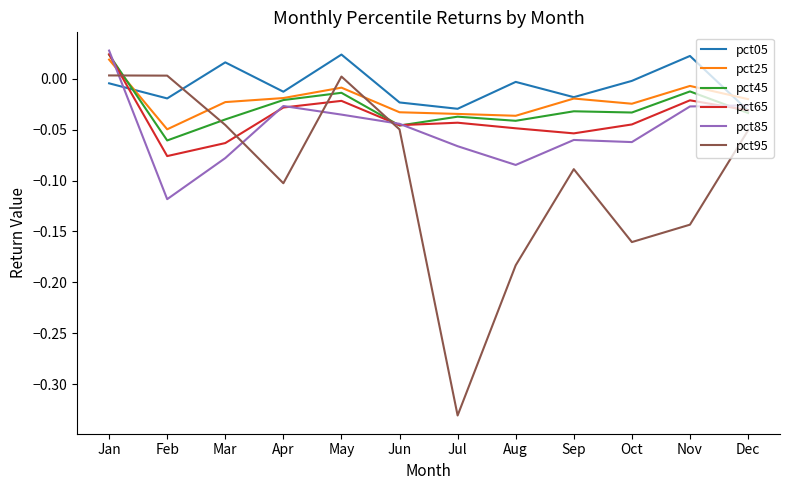

Which series has the widest spread of values?

pct95